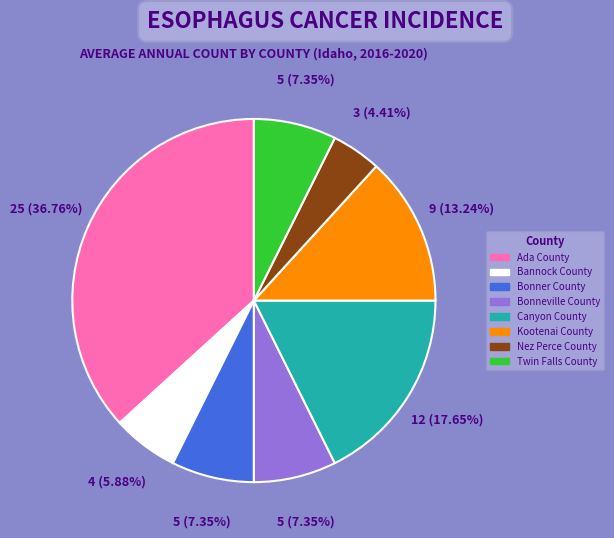

How many segments does this pie chart have?

8